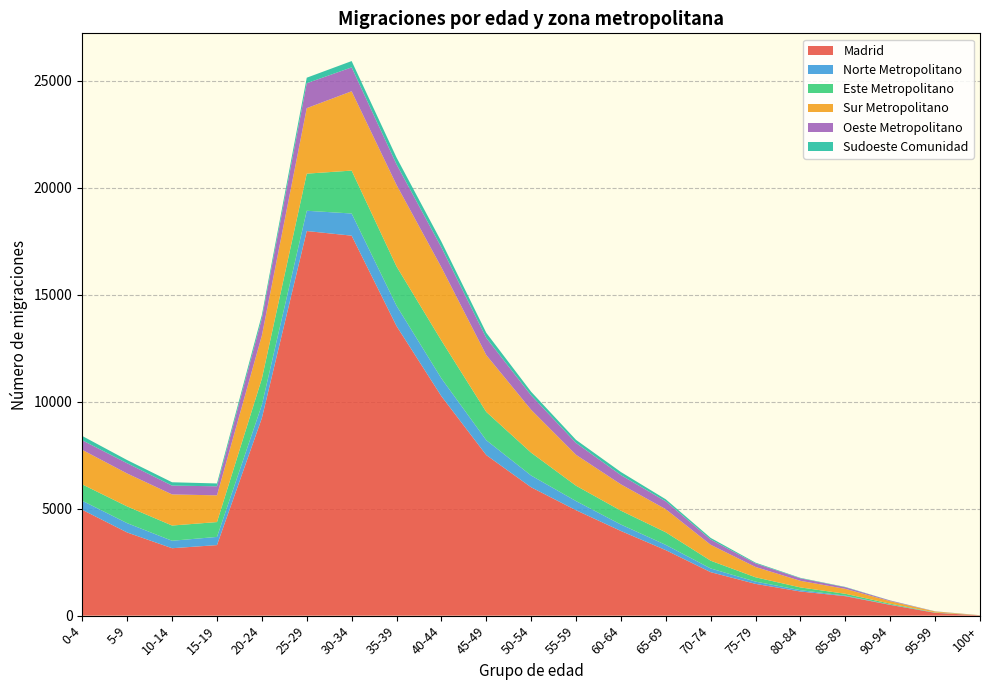

Reading right to left, extract all data points from this chart.

Madrid: 100+=13	95-99=133	90-94=503	85-89=910	80-84=1128	75-79=1485	70-74=2032	65-69=3061	60-64=3958	55-59=4928	50-54=6001	45-49=7507	40-44=10259	35-39=13541	30-34=17766	25-29=17982	20-24=9236	15-19=3298	10-14=3152	5-9=3887	0-4=4946
Norte Metropolitano: 100+=1	95-99=6	90-94=14	85-89=26	80-84=62	75-79=106	70-74=174	65-69=247	60-64=301	55-59=428	50-54=550	45-49=696	40-44=835	35-39=951	30-34=1036	25-29=948	20-24=618	15-19=383	10-14=349	5-9=436	0-4=424
Este Metropolitano: 100+=2	95-99=10	90-94=42	85-89=86	80-84=129	75-79=202	70-74=362	65-69=588	60-64=648	55-59=718	50-54=1067	45-49=1321	40-44=1768	35-39=1836	30-34=2006	25-29=1735	20-24=1227	15-19=694	10-14=712	5-9=782	0-4=764
Sur Metropolitano: 100+=4	95-99=43	90-94=116	85-89=231	80-84=308	75-79=482	70-74=744	65-69=1079	60-64=1231	55-59=1445	50-54=2005	45-49=2658	40-44=3424	35-39=3811	30-34=3708	25-29=3063	20-24=2017	15-19=1249	10-14=1454	5-9=1539	0-4=1615
Oeste Metropolitano: 100+=1	95-99=7	90-94=30	85-89=74	80-84=117	75-79=165	70-74=245	65-69=366	60-64=431	55-59=554	50-54=675	45-49=801	40-44=931	35-39=963	30-34=1118	25-29=1165	20-24=796	15-19=424	10-14=412	5-9=480	0-4=447
Sudoeste Comunidad: 100+=0	95-99=4	90-94=6	85-89=15	80-84=22	75-79=37	70-74=77	65-69=97	60-64=145	55-59=144	50-54=168	45-49=240	40-44=268	35-39=319	30-34=295	25-29=258	20-24=166	15-19=133	10-14=157	5-9=148	0-4=202